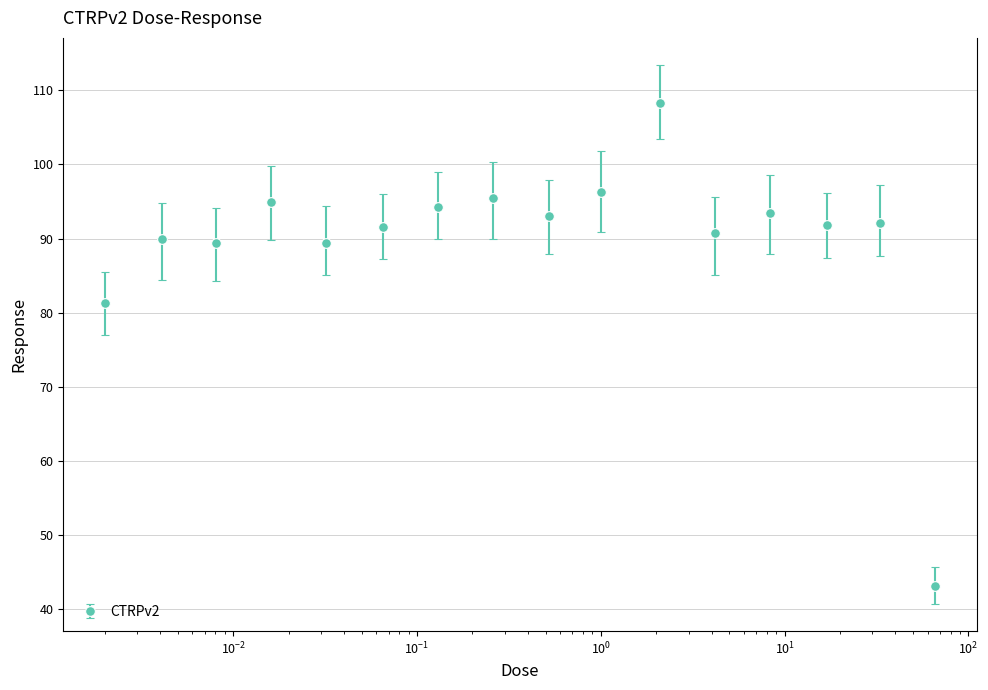

What is the value of the 16th point from the left?

43.2